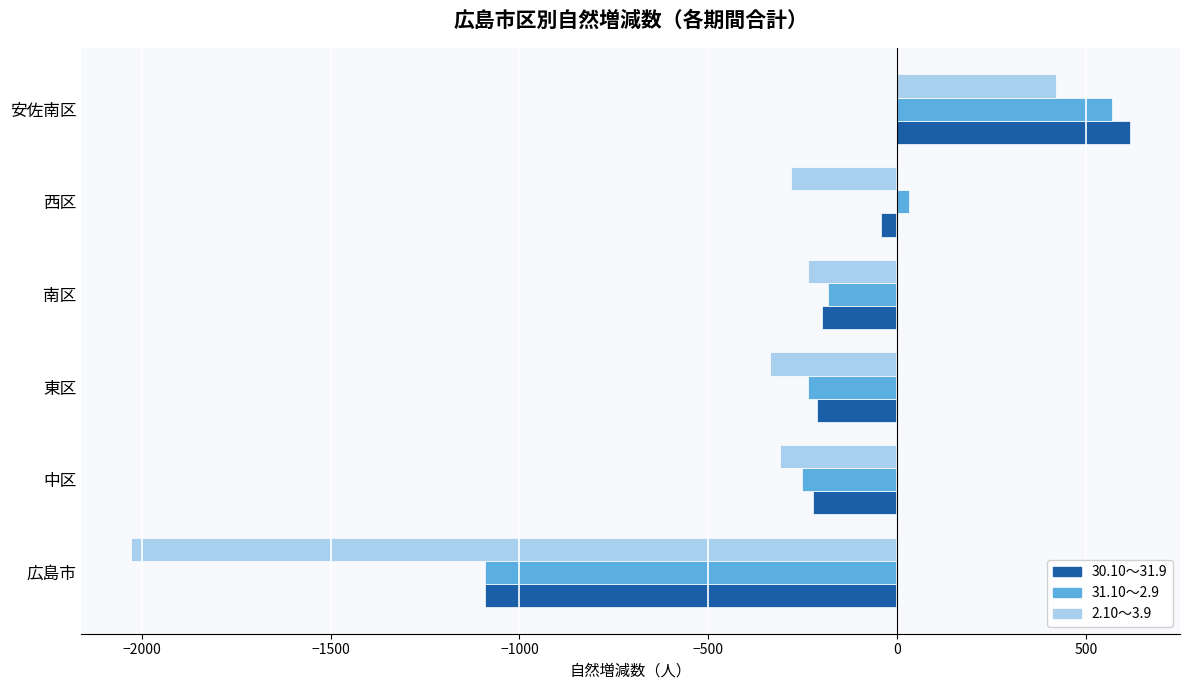

How many series are shown in this chart?

3